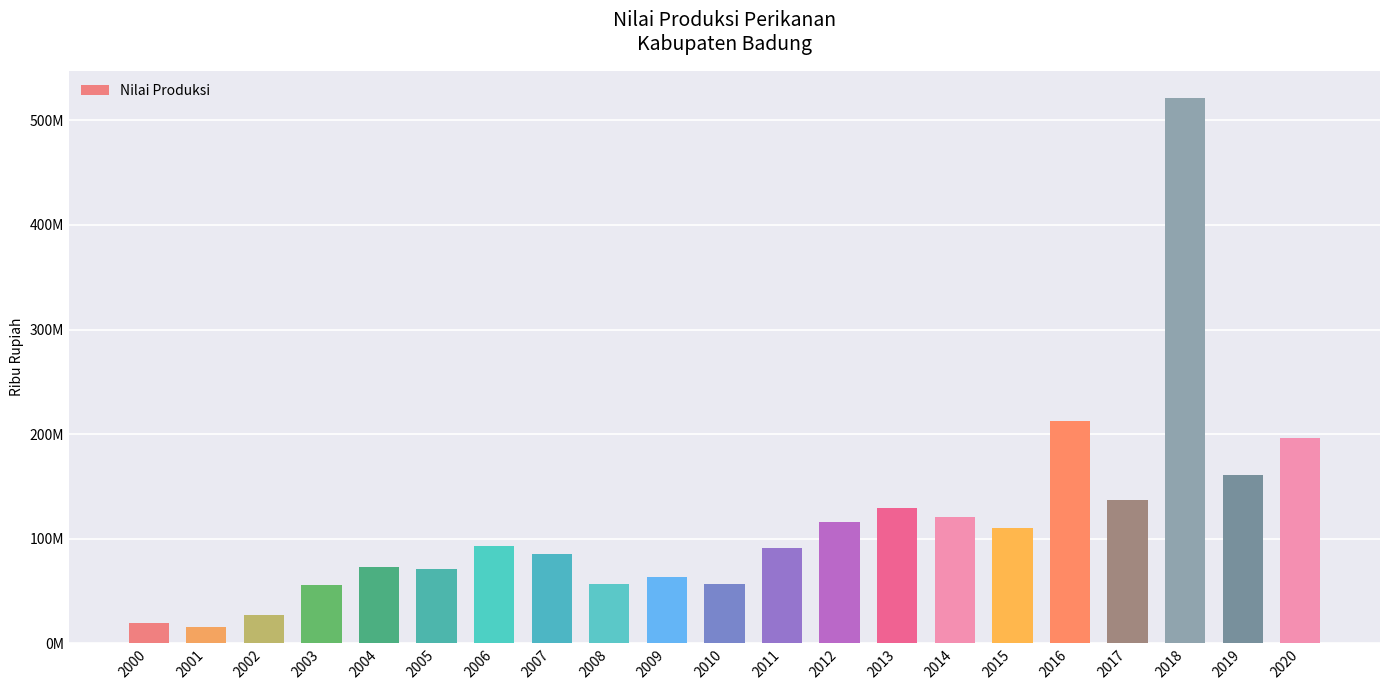

What is the difference between the values at 2015 and 2002?

83475991